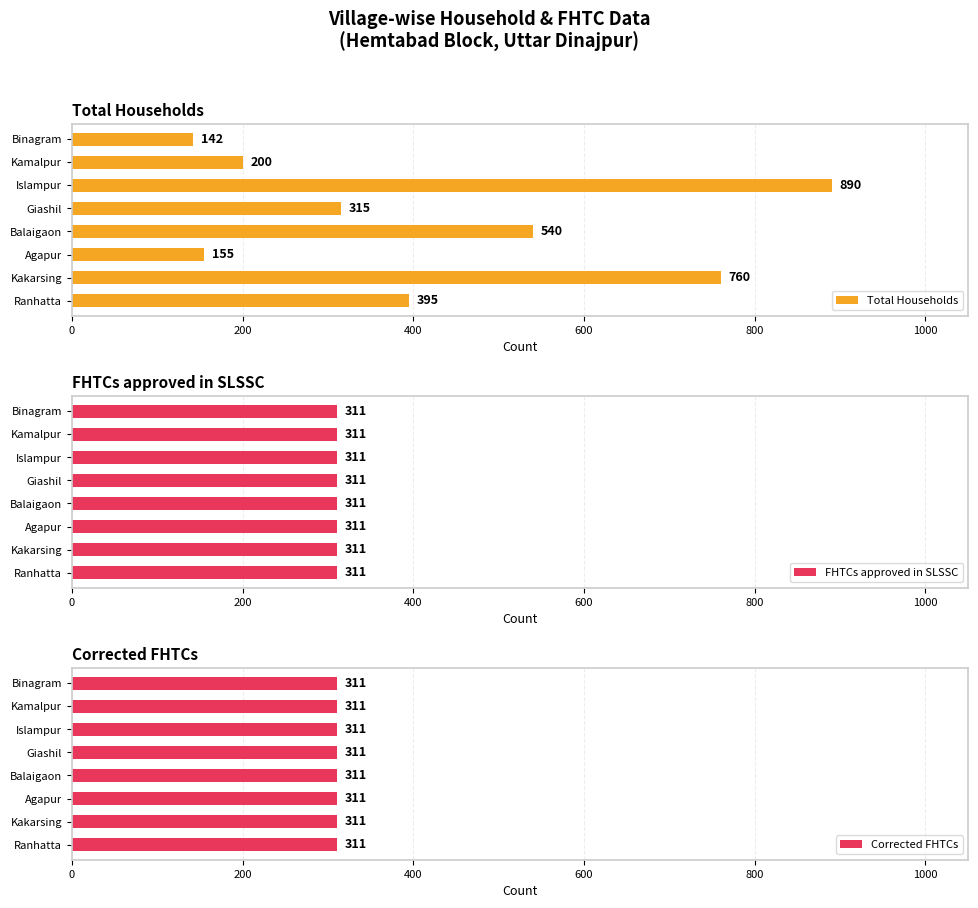

List the labels in order of Total Households value, smallest first.

Binagram, Agapur, Kamalpur, Giashil, Ranhatta, Balaigaon, Kakarsing, Islampur